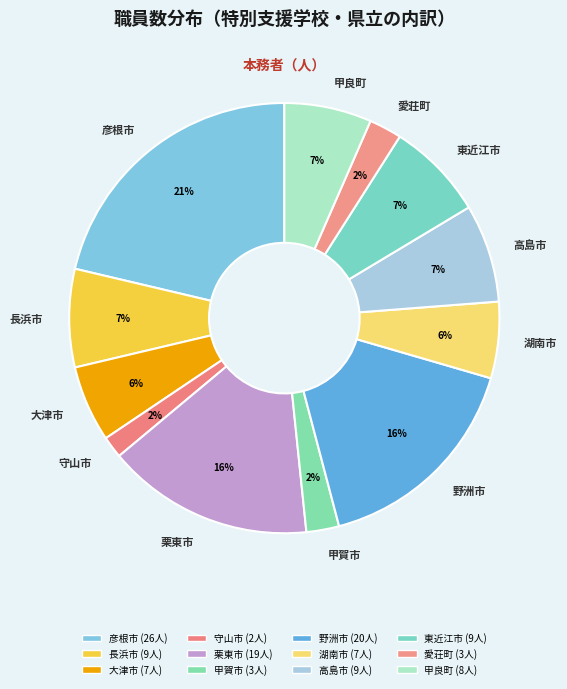

Is it true that 東近江市 is 16% of the pie?

False